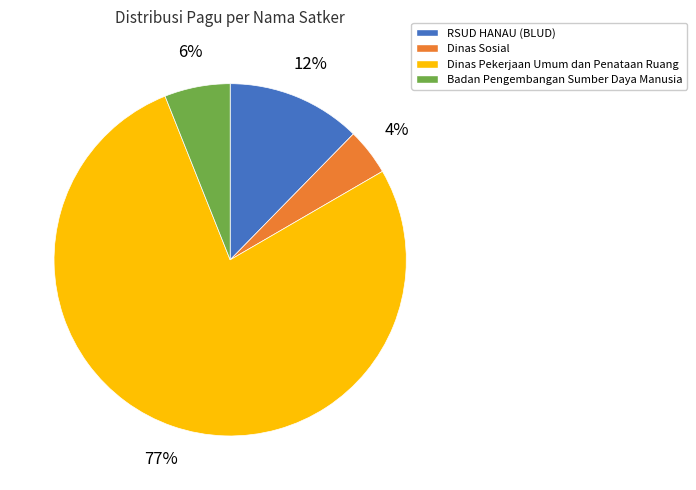

What is the majority slice?

Dinas Pekerjaan Umum dan Penataan Ruang